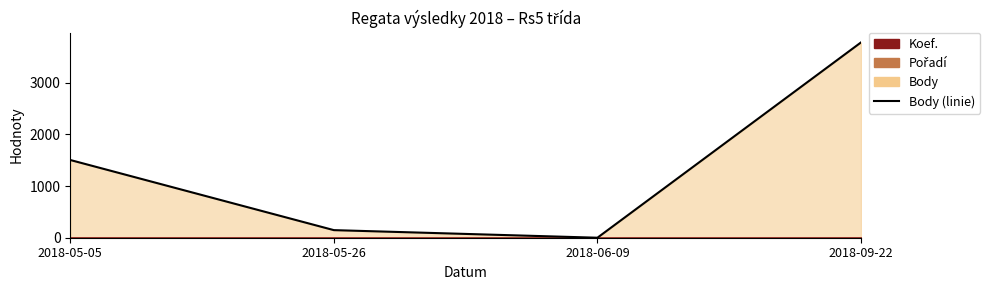

Which label corresponds to the smallest value in the chart?

2018-06-09